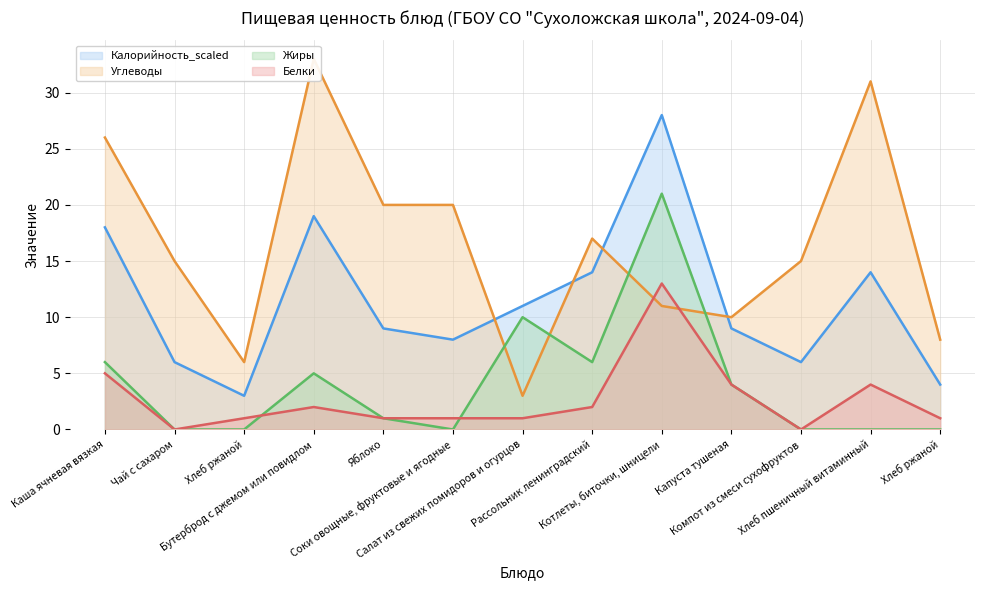

What is the sum of the Жиры (линия) values at Хлеб пшеничный витаминный and Бутерброд с джемом или повидлом?

5